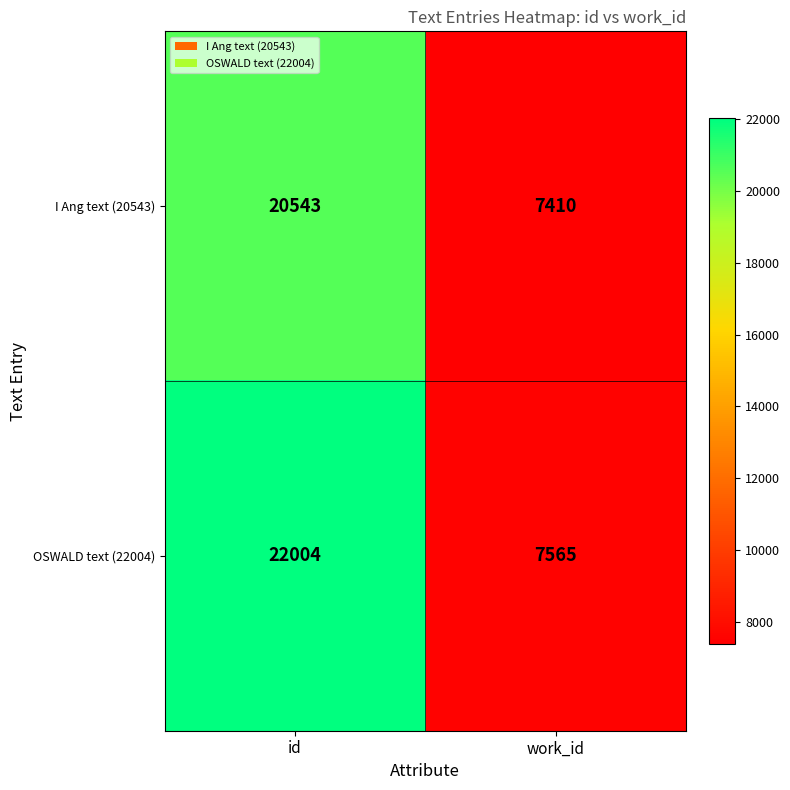

True or false: I Ang text (20543) has a value of 7410 at work_id.

True